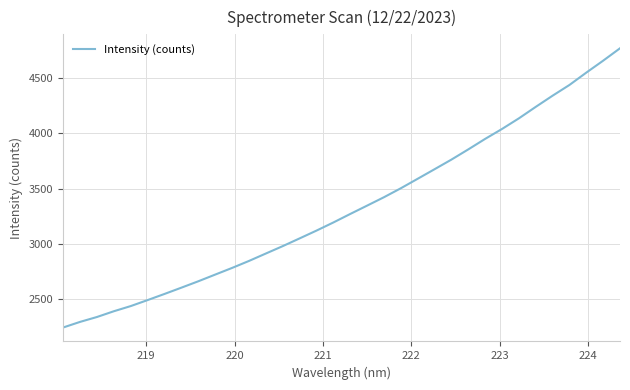

What is the difference between the maximum and minimum values?

2523.3